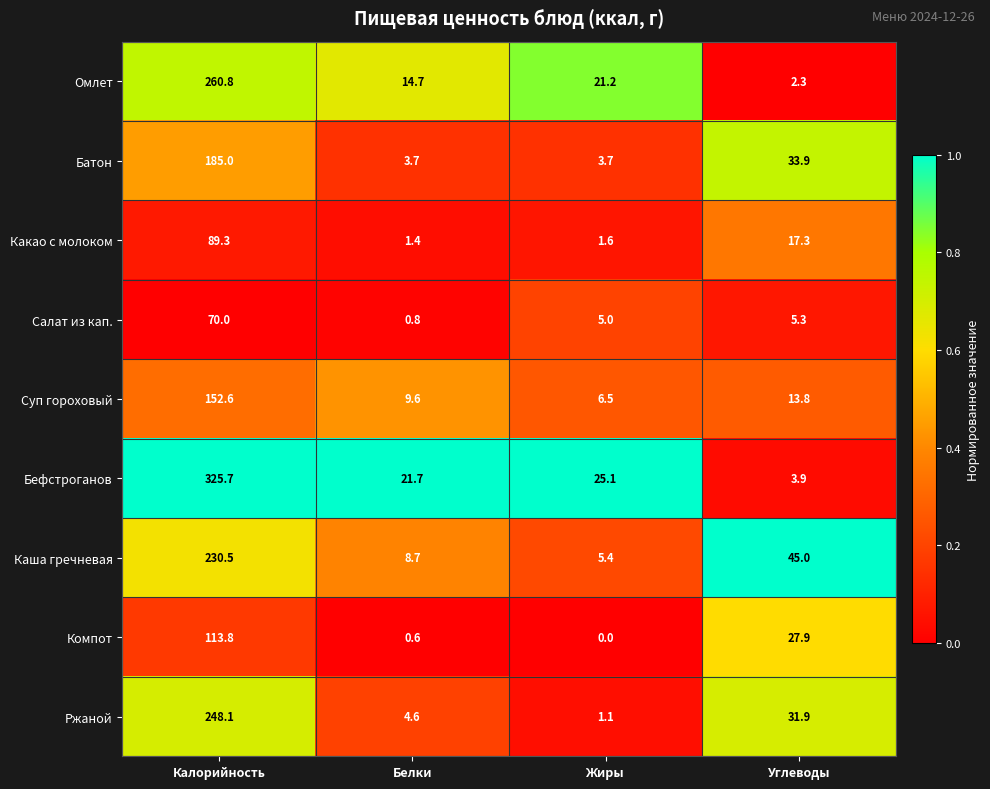

Between Жиры and Углеводы, which series saw the biggest shift?

Каша гречневая